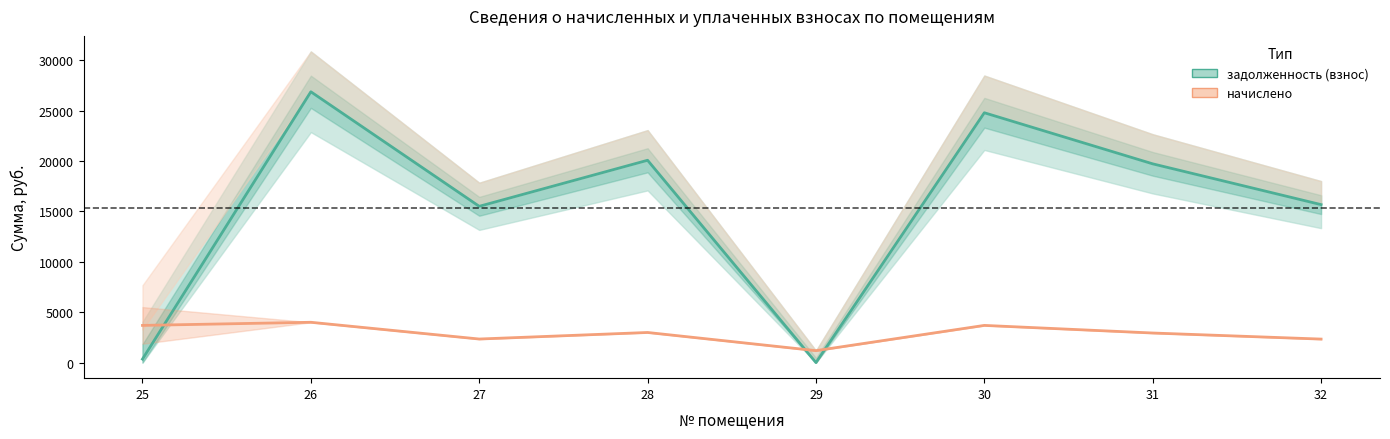

True or false: начислено has more than 1 interior local peaks.

True